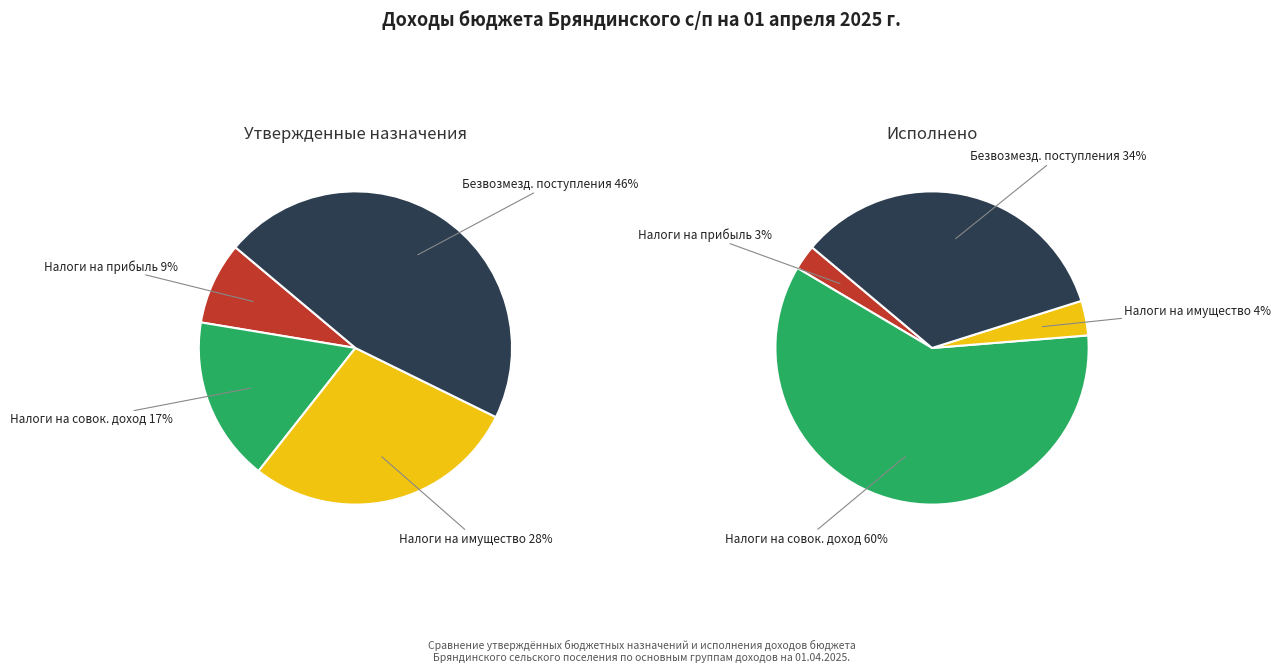

How many segments does this pie chart have?

4